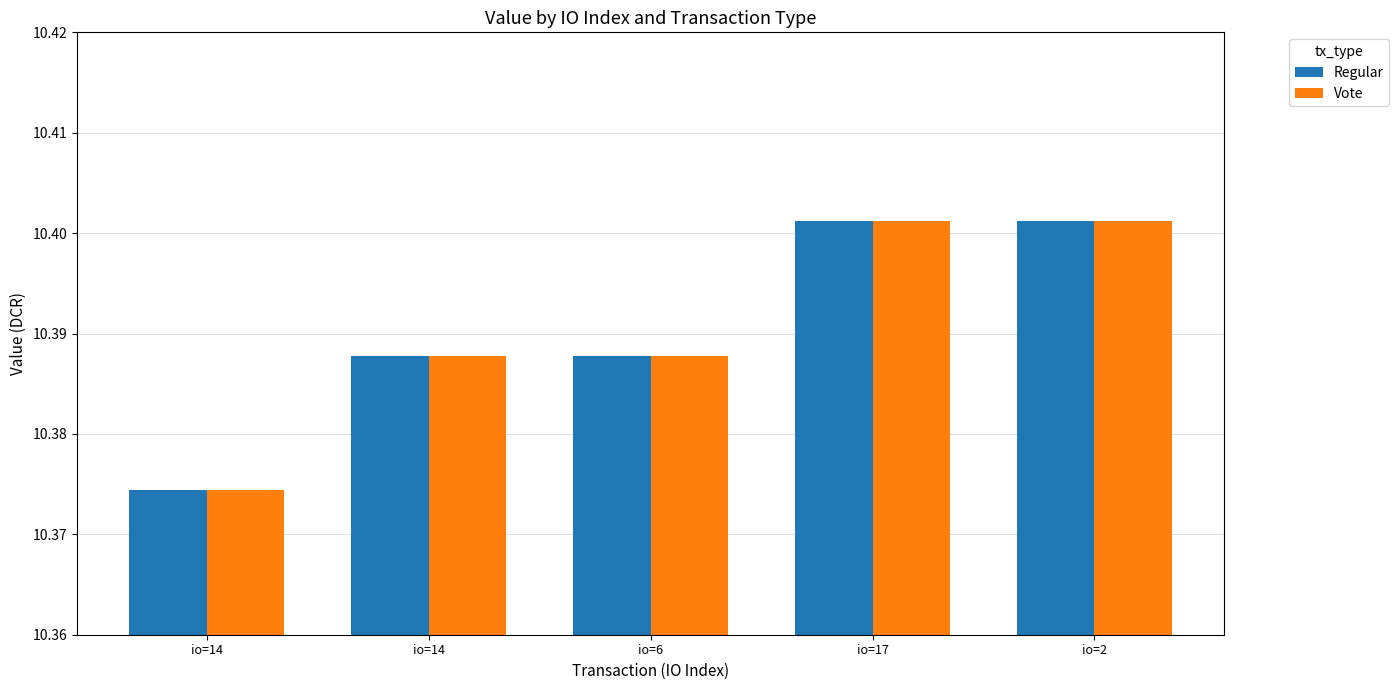

Reading left to right, extract all data points from this chart.

Regular: 10.4	10.4	10.4	10.4	10.4
Vote: 10.4	10.4	10.4	10.4	10.4